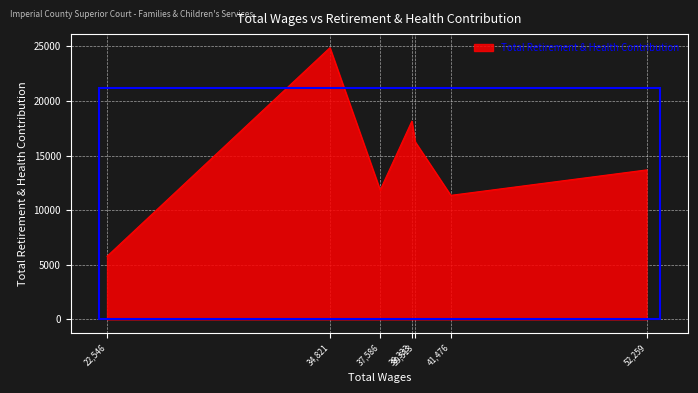

What is the average value?

14565